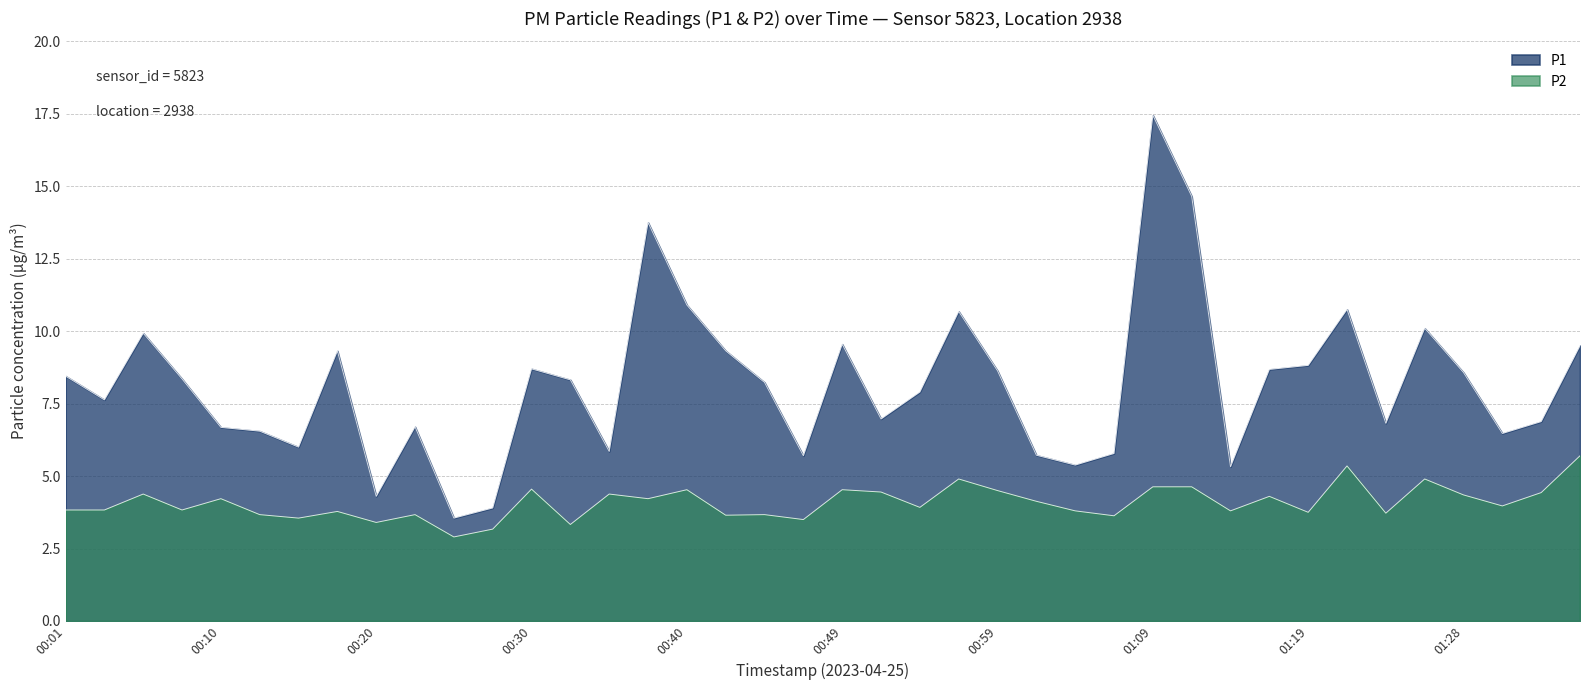

List the labels in order of P2 value, smallest first.

00:25, 00:28, 00:32, 00:20, 00:47, 00:15, 01:07, 00:42, 00:13, 00:23, 00:45, 01:24, 01:19, 00:18, 01:04, 01:14, 00:01, 00:03, 00:08, 00:54, 01:31, 01:02, 00:10, 00:37, 01:16, 01:28, 00:06, 00:35, 01:33, 00:52, 00:59, 00:40, 00:49, 00:30, 01:09, 01:11, 00:57, 01:26, 01:21, 01:36